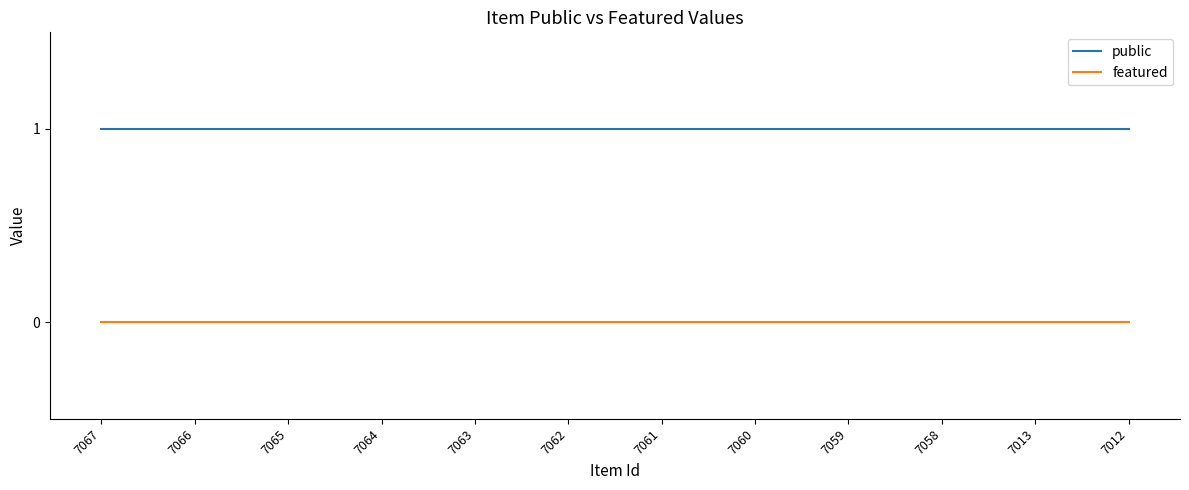

True or false: featured and public intersect in this chart.

False